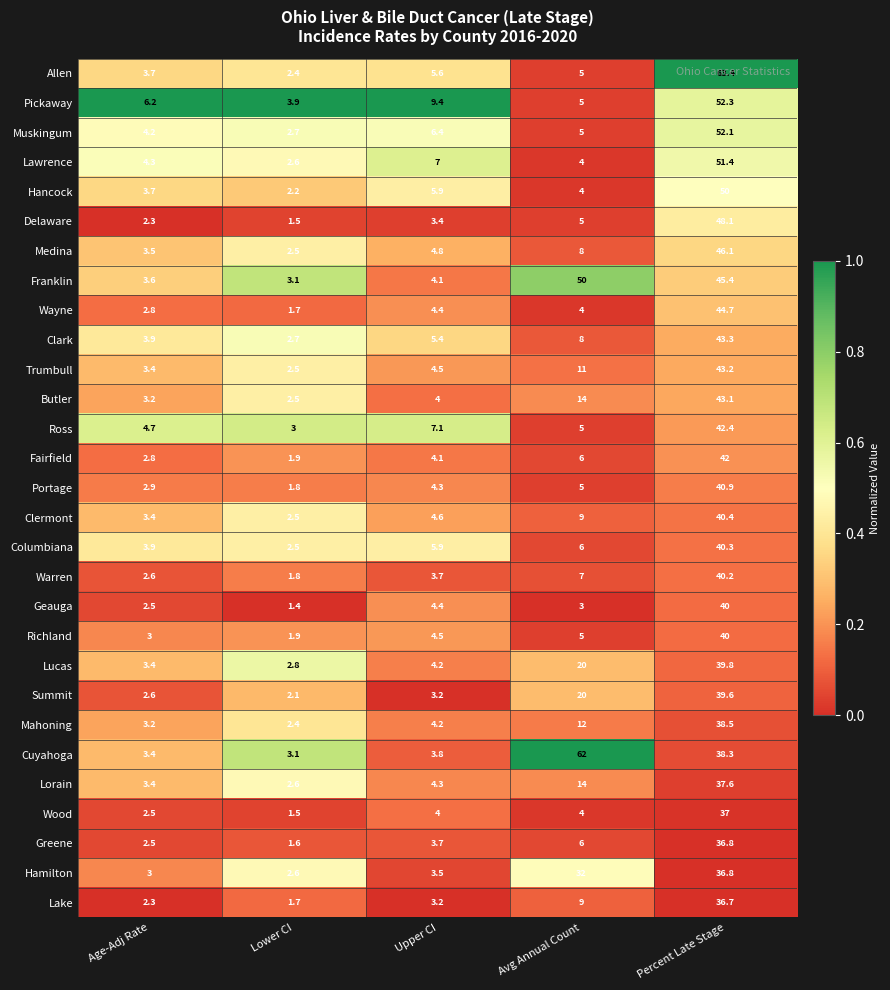

Which category has the lowest value across all series?

Lower CI